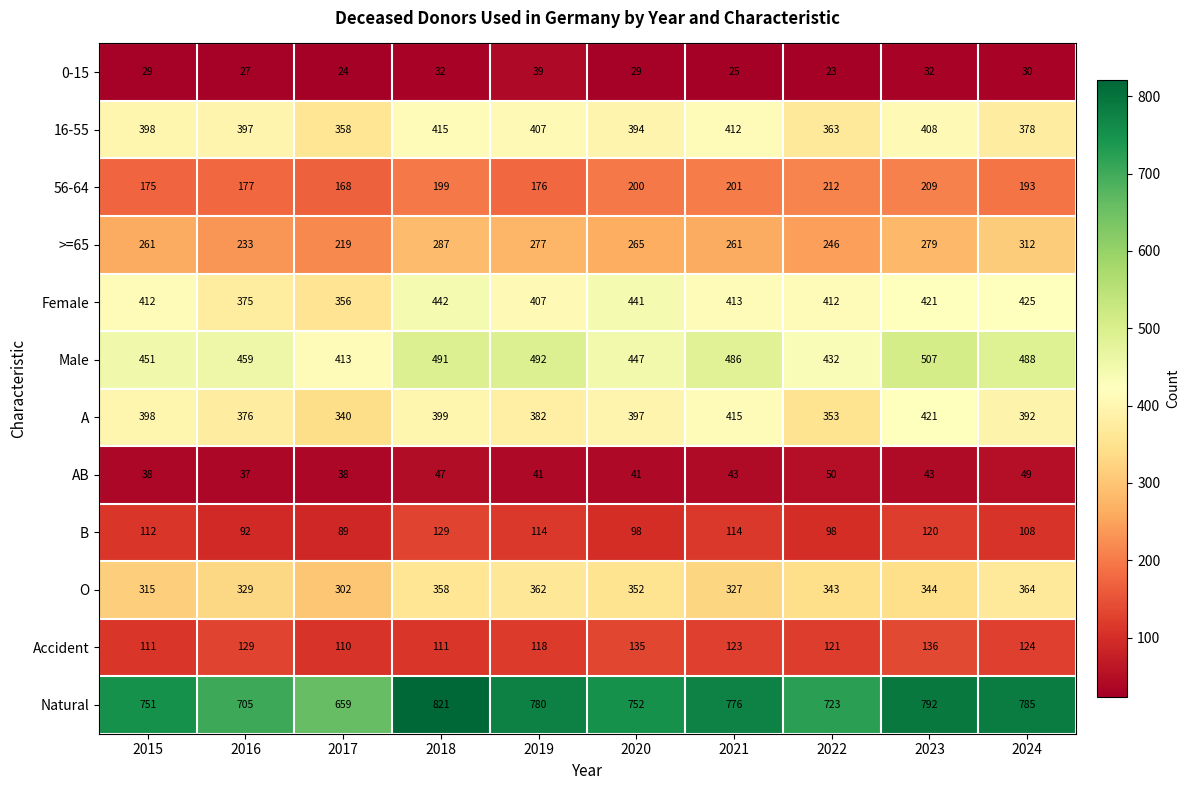

What is the greatest value displayed?

821